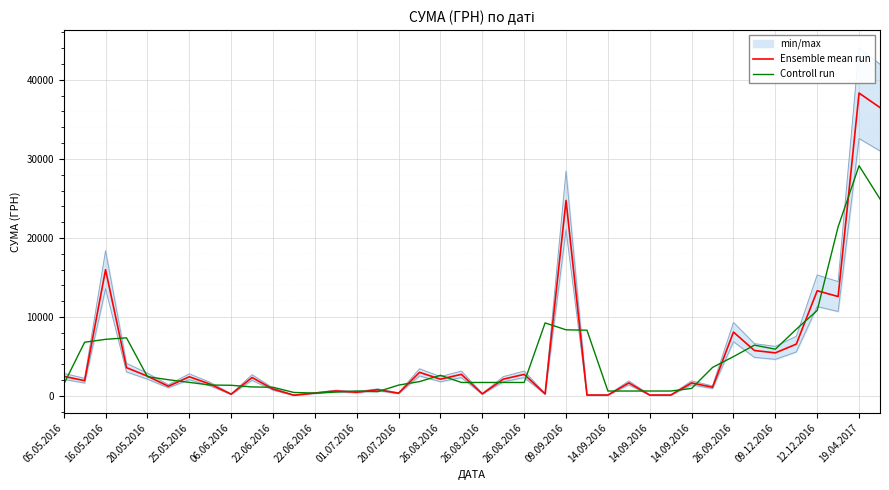

How many data points in Ensemble mean run are above 2137?

20